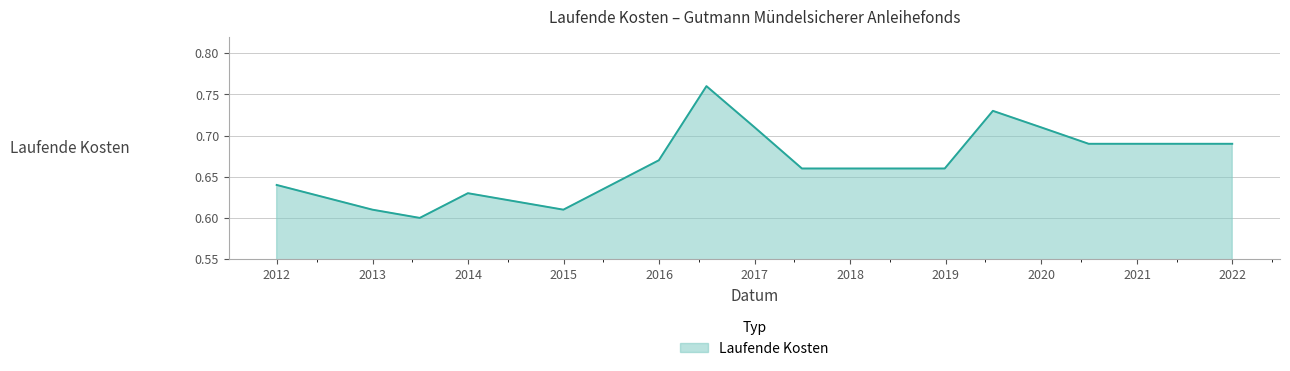

How many series are shown in this chart?

1